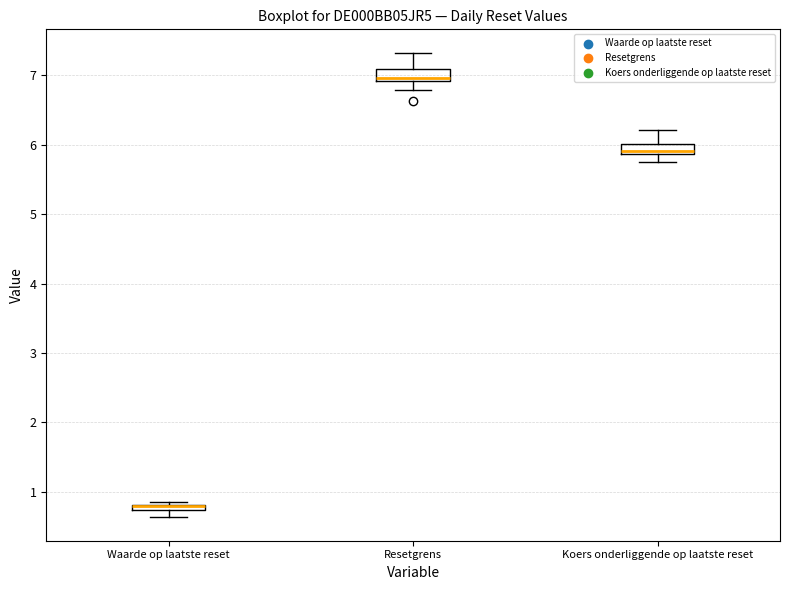

Where does the median line of the box for Resetgrens sit on the y-axis? The values are not printed on the chart, so give them approximately, as read against the axis.

7.0